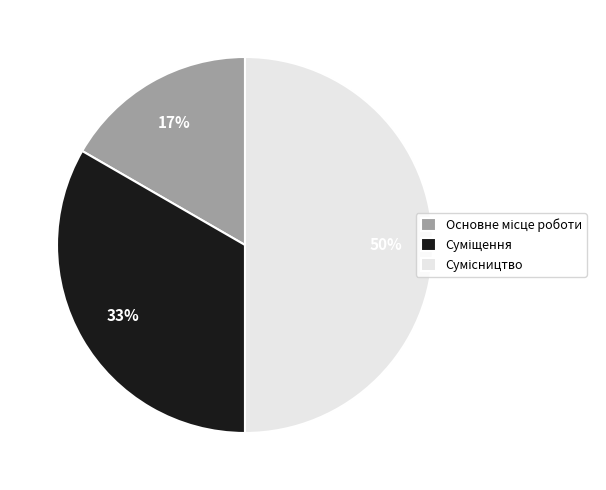

Count the number of slices in the pie.

3